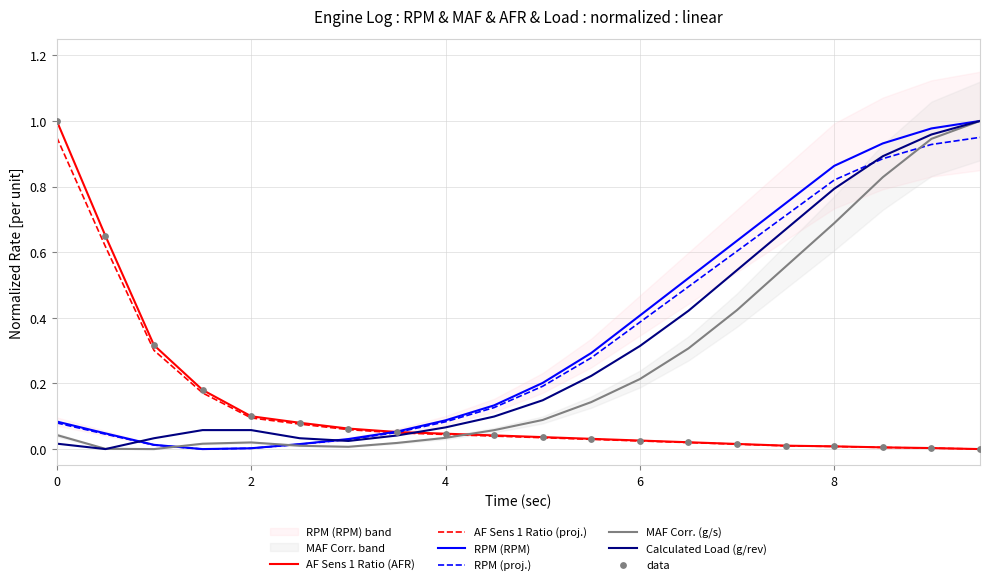

At how many categories does at least one series exceed 0?

20